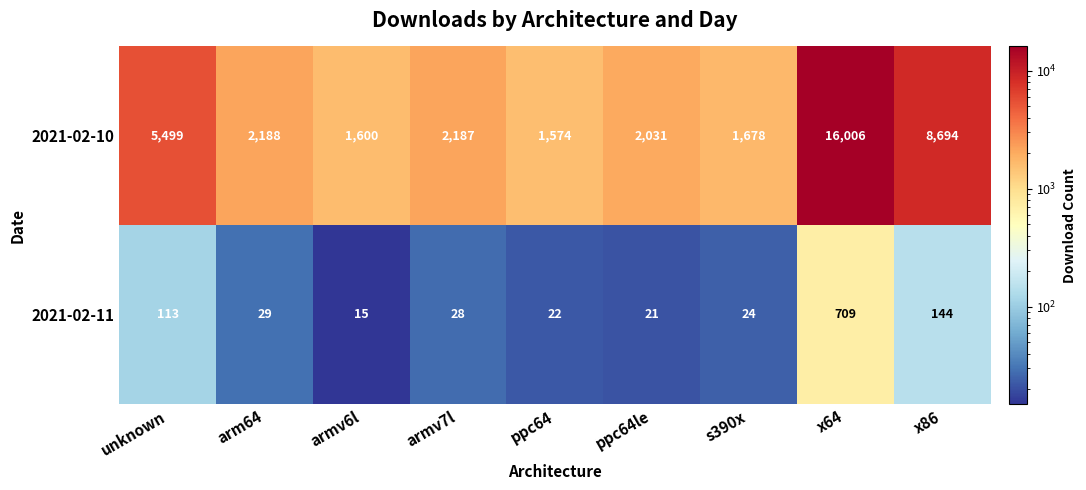

How many values in the 2021-02-11 series are below 28?

4